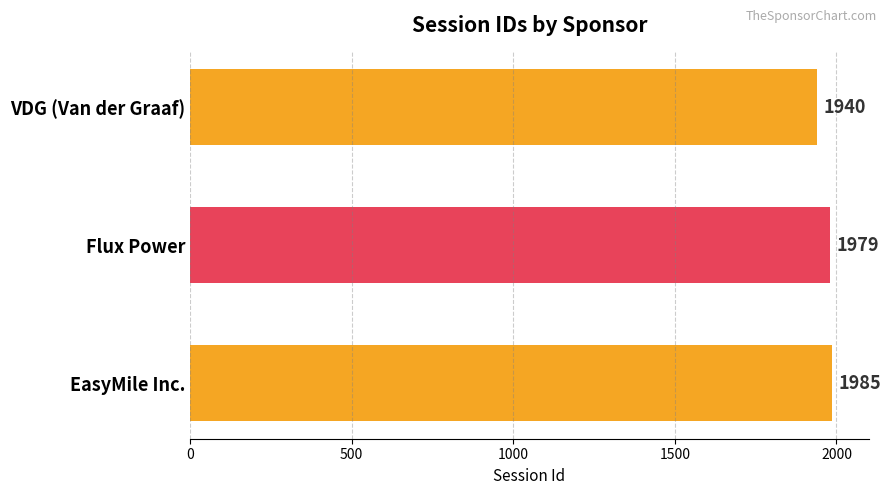

Are the bars horizontal?

Yes